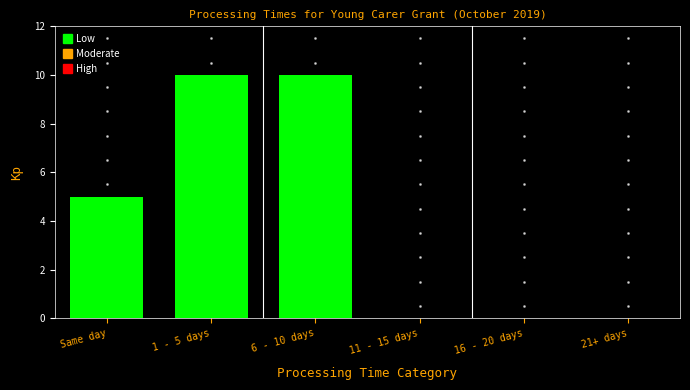

Reading left to right, what are all the values shown in this chart?

Same day=5	1 - 5 days=10	6 - 10 days=10	11 - 15 days=0	16 - 20 days=0	21+ days=0